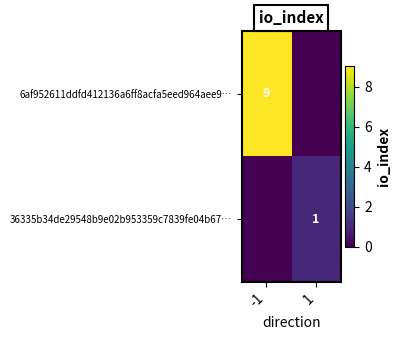

The value of 36335b34de29548b9e02b953359c7839fe04b67… at 1 is 2. True or false?

False